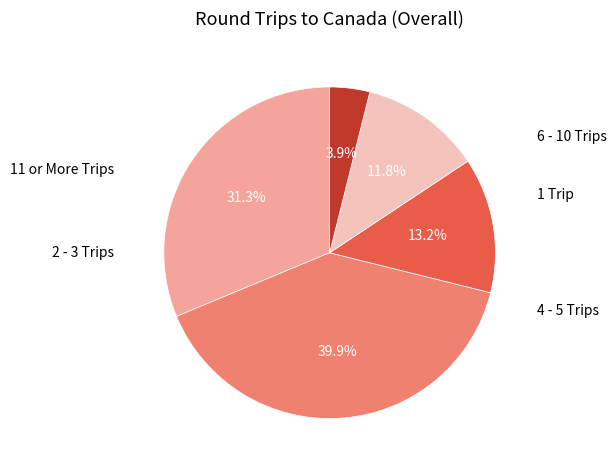

Does any single category account for the majority?

No